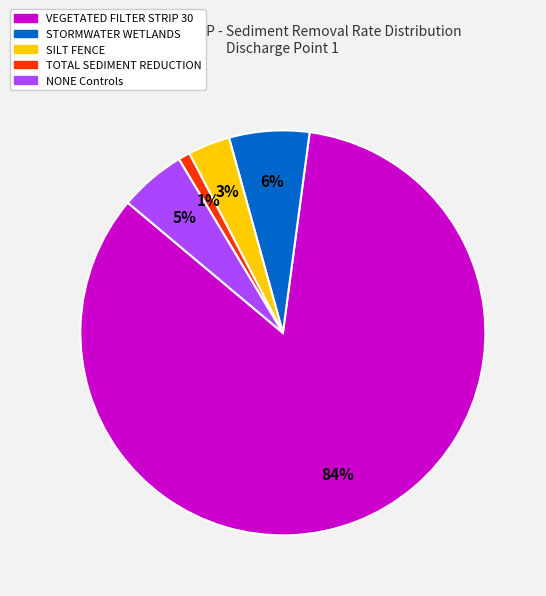

Is there any slice that represents more than half of the pie?

Yes